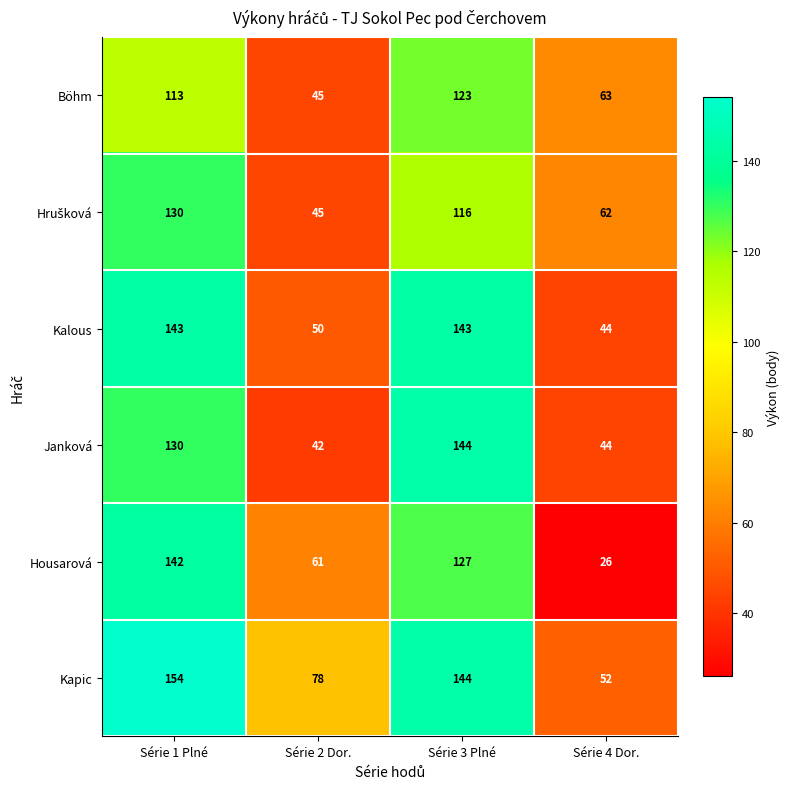

What is the total value across all series at Série 1 Plné?

812